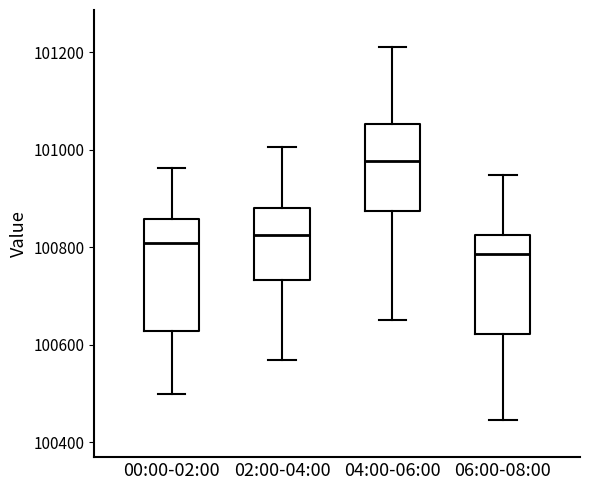

Reading left to right, transcribe this box plot: for each box, give where its median line is, the range the box spans, and where its two whiskers end, as read against the y-axis. The values are not printed on the chart, so give them approximately, as read against the axis.

00:00-02:00: median 100800, box 100620 to 100860, whiskers 100500 to 100960
02:00-04:00: median 100820, box 100740 to 100880, whiskers 100560 to 101000
04:00-06:00: median 100980, box 100880 to 101060, whiskers 100660 to 101220
06:00-08:00: median 100780, box 100620 to 100820, whiskers 100440 to 100940